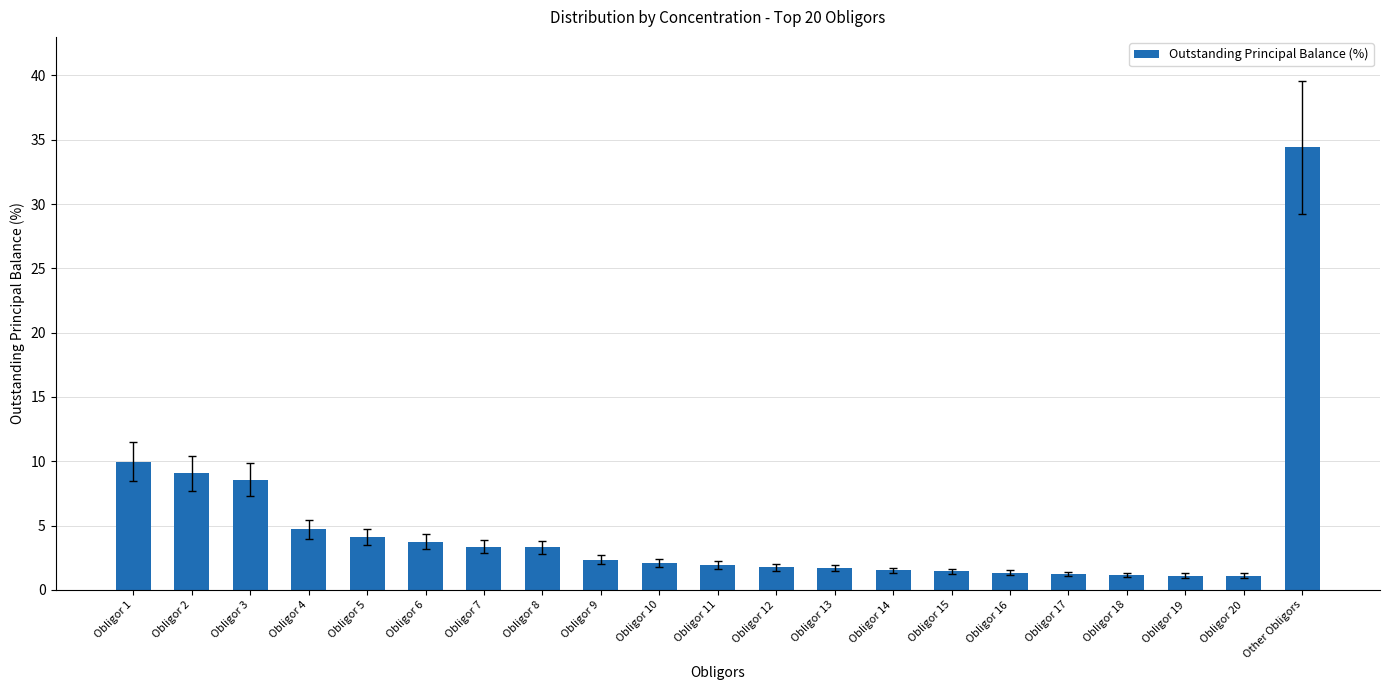

What is the average value?

4.8